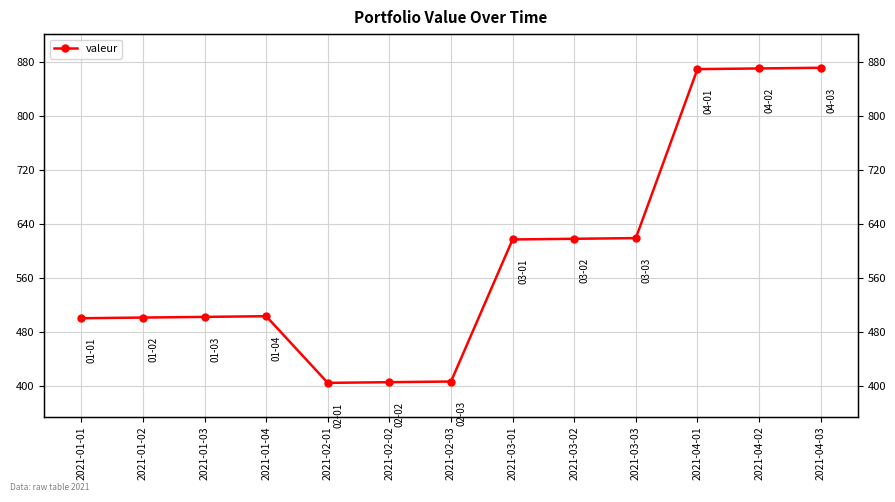

Rank the categories by value from highest to lowest.

2021-04-03, 2021-04-02, 2021-04-01, 2021-03-03, 2021-03-02, 2021-03-01, 2021-01-04, 2021-01-03, 2021-01-02, 2021-01-01, 2021-02-03, 2021-02-02, 2021-02-01